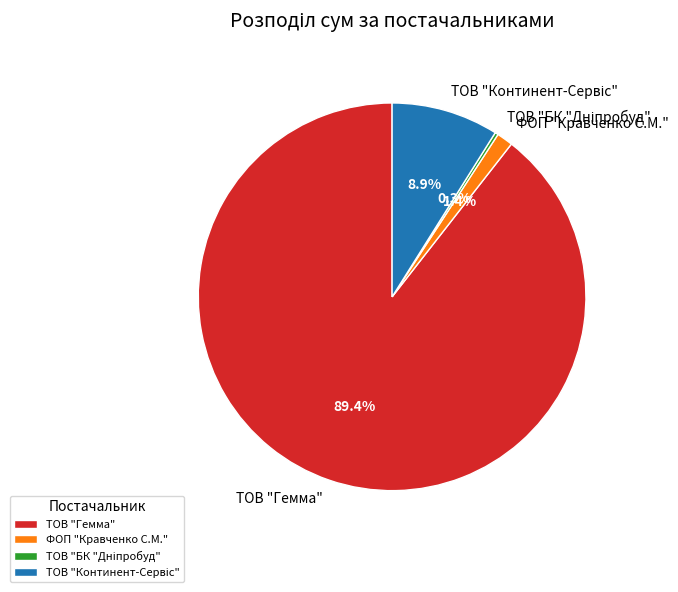

What is the largest slice in the pie chart?

ТОВ "Гемма"